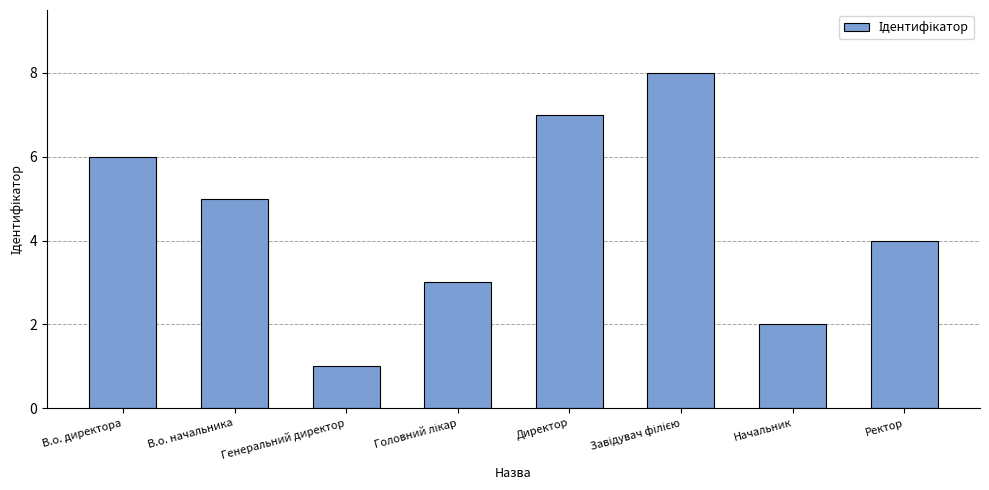

Is it true that the value at Ректор is 7?

False